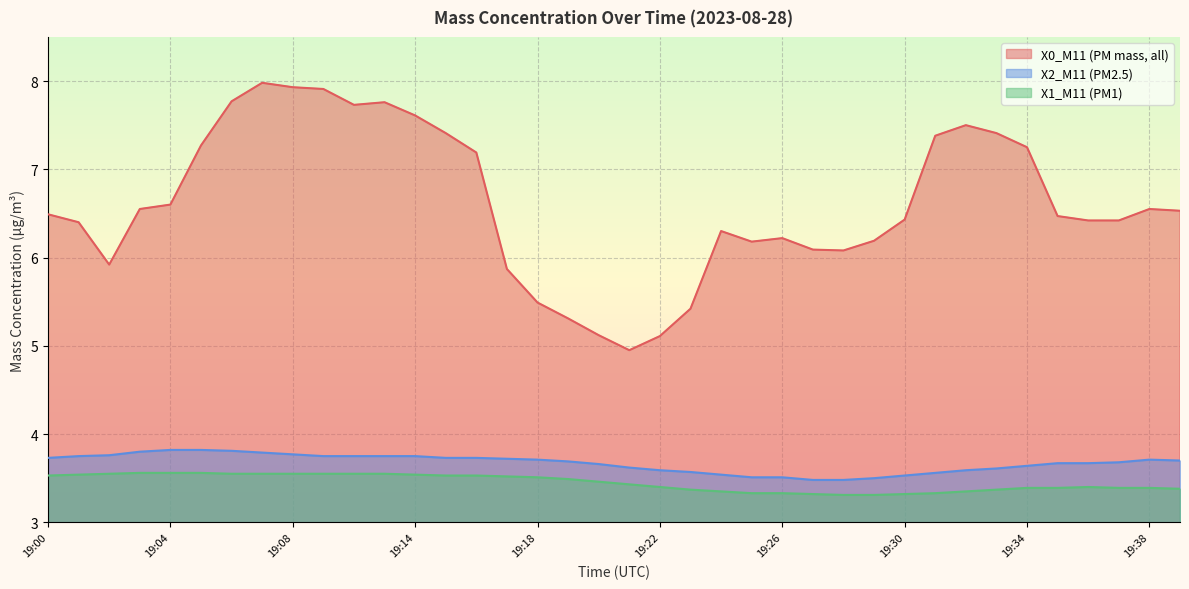

What are all the series names shown in the legend?

X0_M11 (PM mass, all), X2_M11 (PM2.5), X1_M11 (PM1)